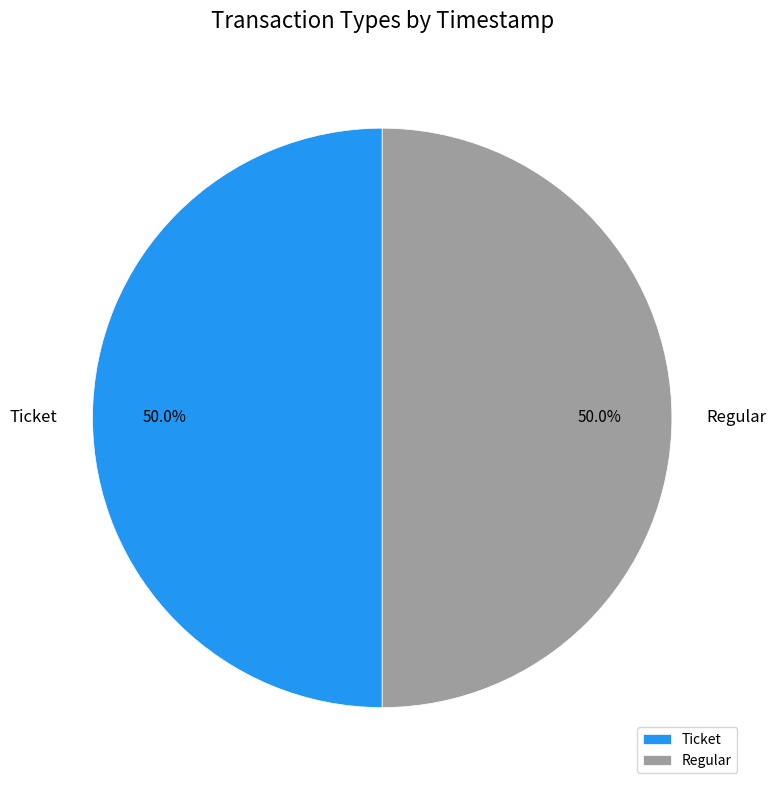

What percentage is NOT represented by Ticket?

50.0%